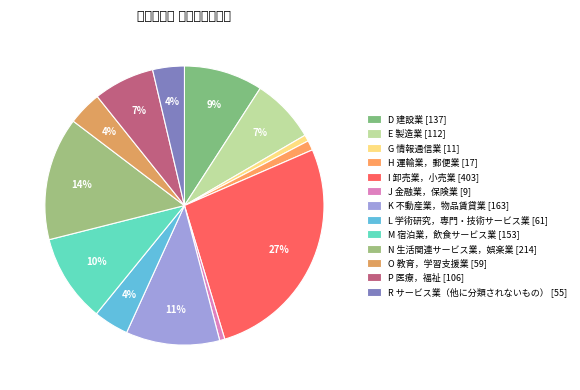

Count the number of slices in the pie.

13